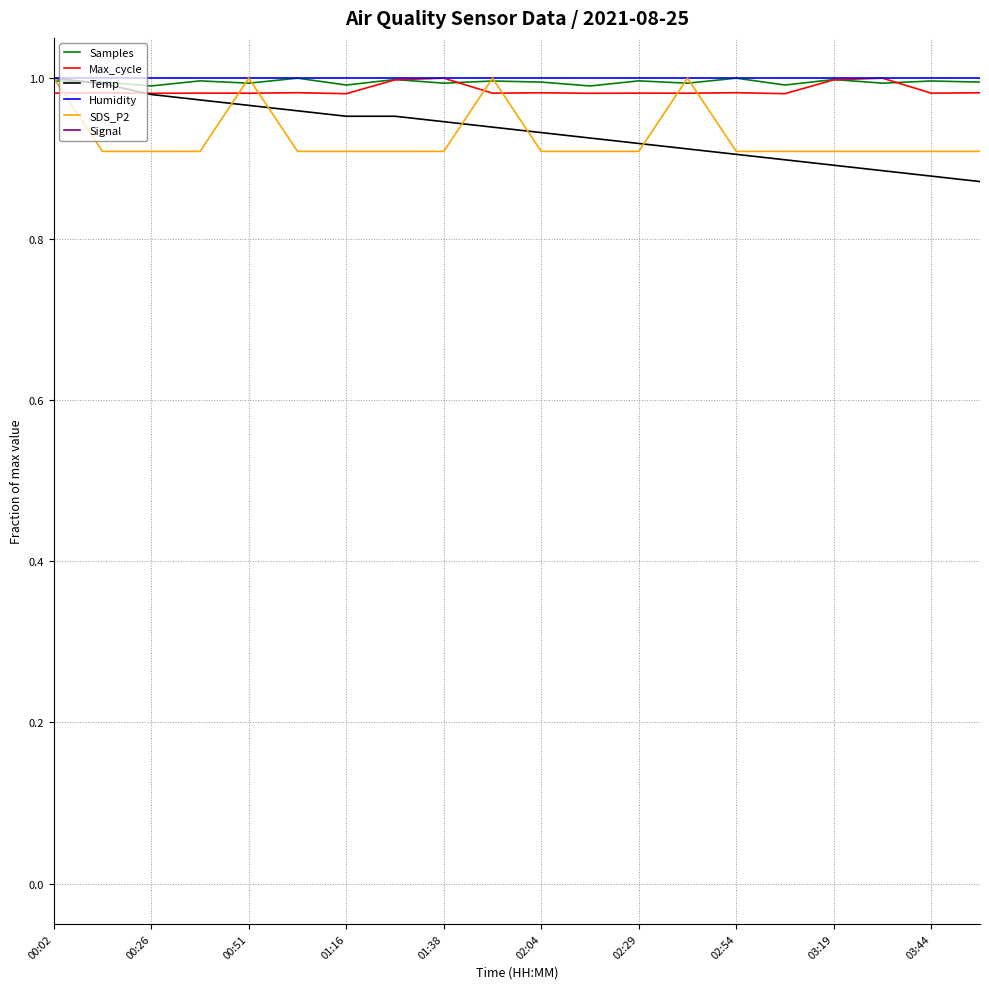

At which category is the sum across all series the highest?

00:02